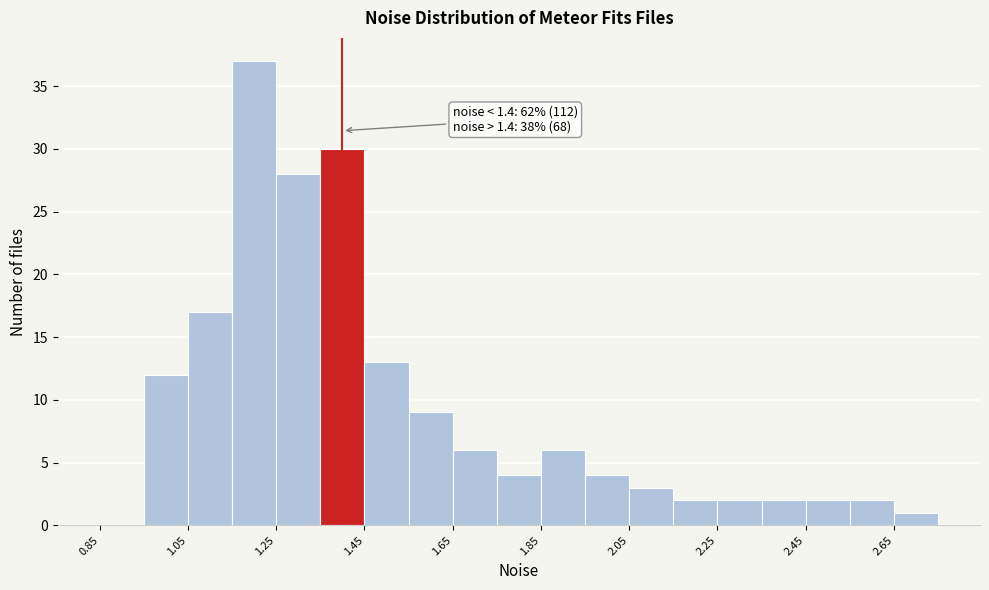

Over which range of the x-axis is the bar tallest?

1.15 to 1.25